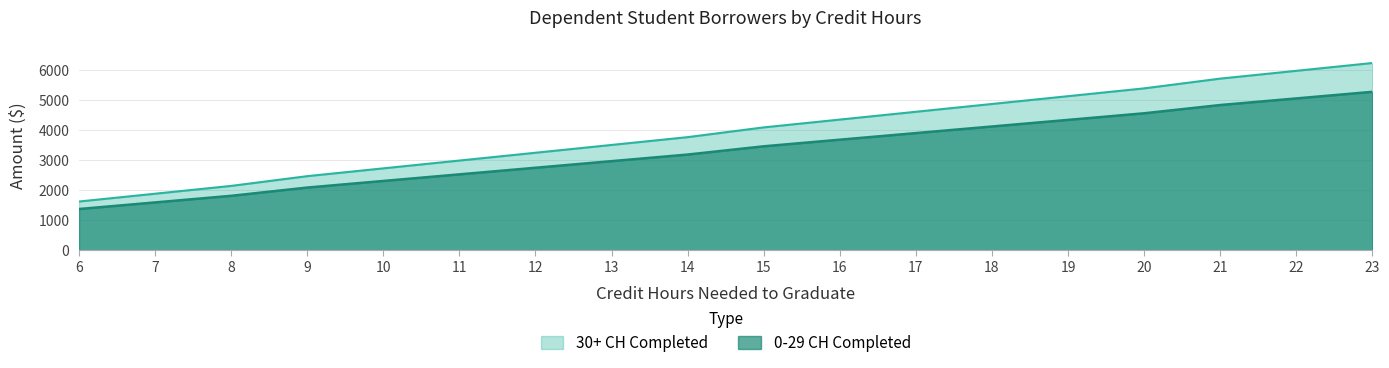

At which label does 0-29 CH Completed first exceed 4095?

16